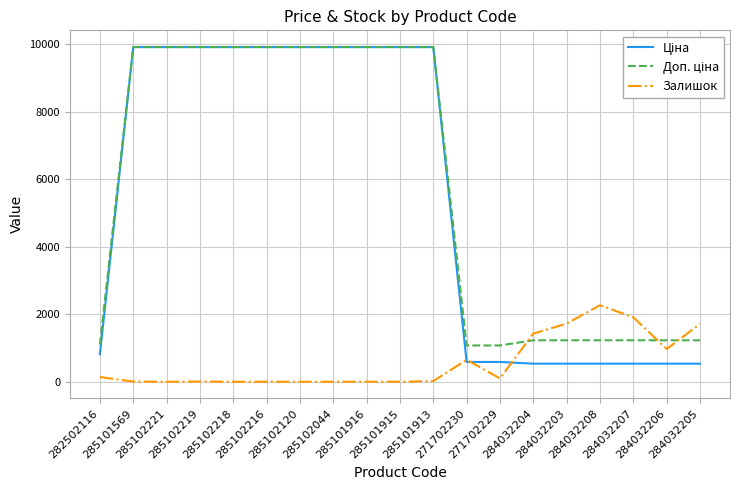

What is the total value across all series at 271702230?

2309.4